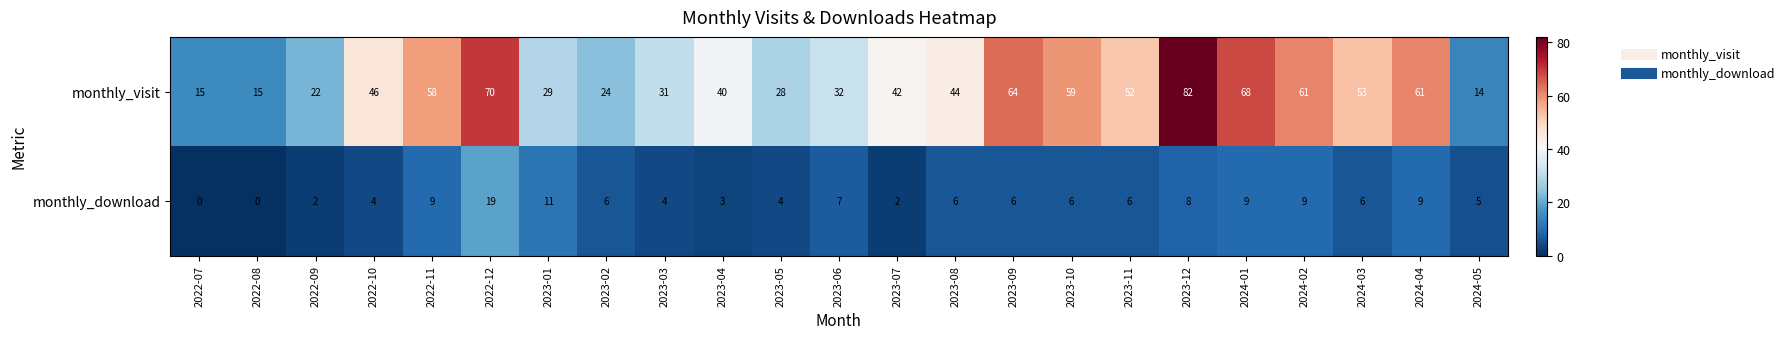

True or false: monthly_visit has a value of 14 at 2024-05.

True